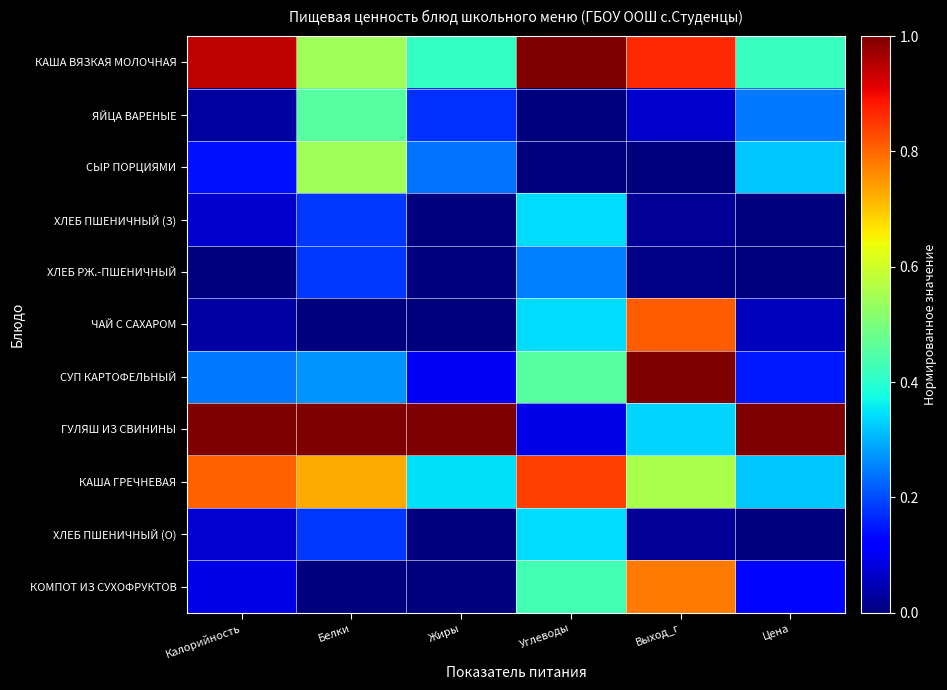

Reading left to right, extract all data points from this chart.

КАША ВЯЗКАЯ МОЛОЧНАЯ: Калорийность=0.9	Белки=0.5	Жиры=0.4	Углеводы=1.0	Выход_г=0.9	Цена=0.4
ЯЙЦА ВАРЕНЫЕ: Калорийность=0.0	Белки=0.5	Жиры=0.2	Углеводы=0.0	Выход_г=0.1	Цена=0.2
СЫР ПОРЦИЯМИ: Калорийность=0.1	Белки=0.5	Жиры=0.2	Углеводы=0.0	Выход_г=0.0	Цена=0.3
ХЛЕБ ПШЕНИЧНЫЙ (З): Калорийность=0.1	Белки=0.2	Жиры=0.0	Углеводы=0.3	Выход_г=0.0	Цена=0.0
ХЛЕБ РЖ.-ПШЕНИЧНЫЙ: Калорийность=0.0	Белки=0.2	Жиры=0.0	Углеводы=0.2	Выход_г=0.0	Цена=0.0
ЧАЙ С САХАРОМ: Калорийность=0.0	Белки=0.0	Жиры=0.0	Углеводы=0.3	Выход_г=0.8	Цена=0.1
СУП КАРТОФЕЛЬНЫЙ: Калорийность=0.2	Белки=0.3	Жиры=0.1	Углеводы=0.5	Выход_г=1.0	Цена=0.2
ГУЛЯШ ИЗ СВИНИНЫ: Калорийность=1.0	Белки=1.0	Жиры=1.0	Углеводы=0.1	Выход_г=0.3	Цена=1.0
КАША ГРЕЧНЕВАЯ: Калорийность=0.8	Белки=0.7	Жиры=0.3	Углеводы=0.8	Выход_г=0.6	Цена=0.3
ХЛЕБ ПШЕНИЧНЫЙ (О): Калорийность=0.1	Белки=0.2	Жиры=0.0	Углеводы=0.3	Выход_г=0.0	Цена=0.0
КОМПОТ ИЗ СУХОФРУКТОВ: Калорийность=0.1	Белки=0.0	Жиры=0.0	Углеводы=0.4	Выход_г=0.8	Цена=0.1